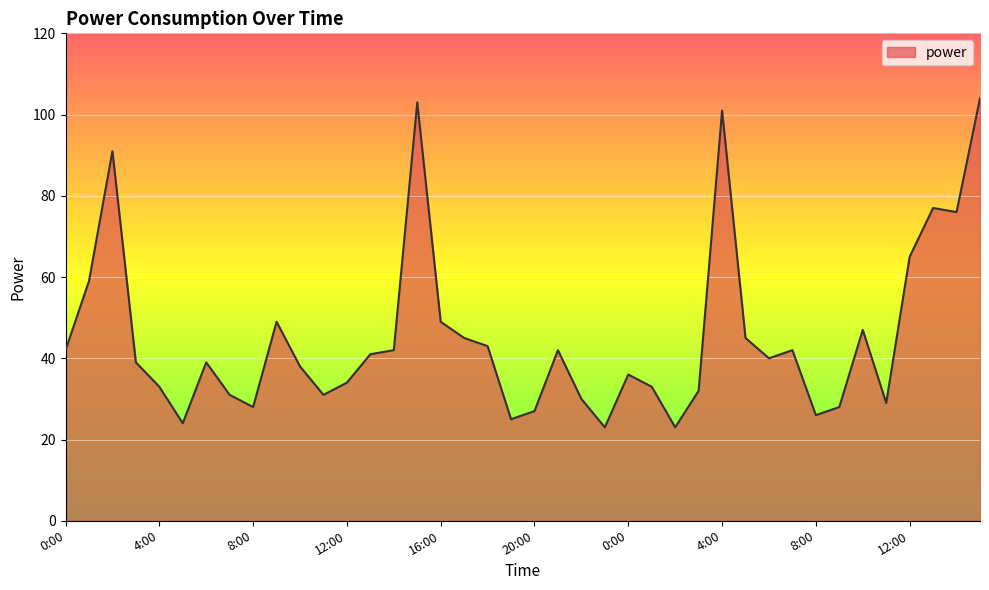

Reading right to left, what are all the values shown in this chart?

15:00=104	14:00=76	13:00=77	12:00=65	11:00=29	10:00=47	9:00=28	8:00=26	7:00=42	6:00=40	5:00=45	4:00=101	3:00=32	2:00=23	1:00=33	0:00=36	23:00=23	22:00=30	21:00=42	20:00=27	19:00=25	18:00=43	17:00=45	16:00=49	15:00=103	14:00=42	13:00=41	12:00=34	11:00=31	10:00=38	9:00=49	8:00=28	7:00=31	6:00=39	5:00=24	4:00=33	3:00=39	2:00=91	1:00=59	0:00=42